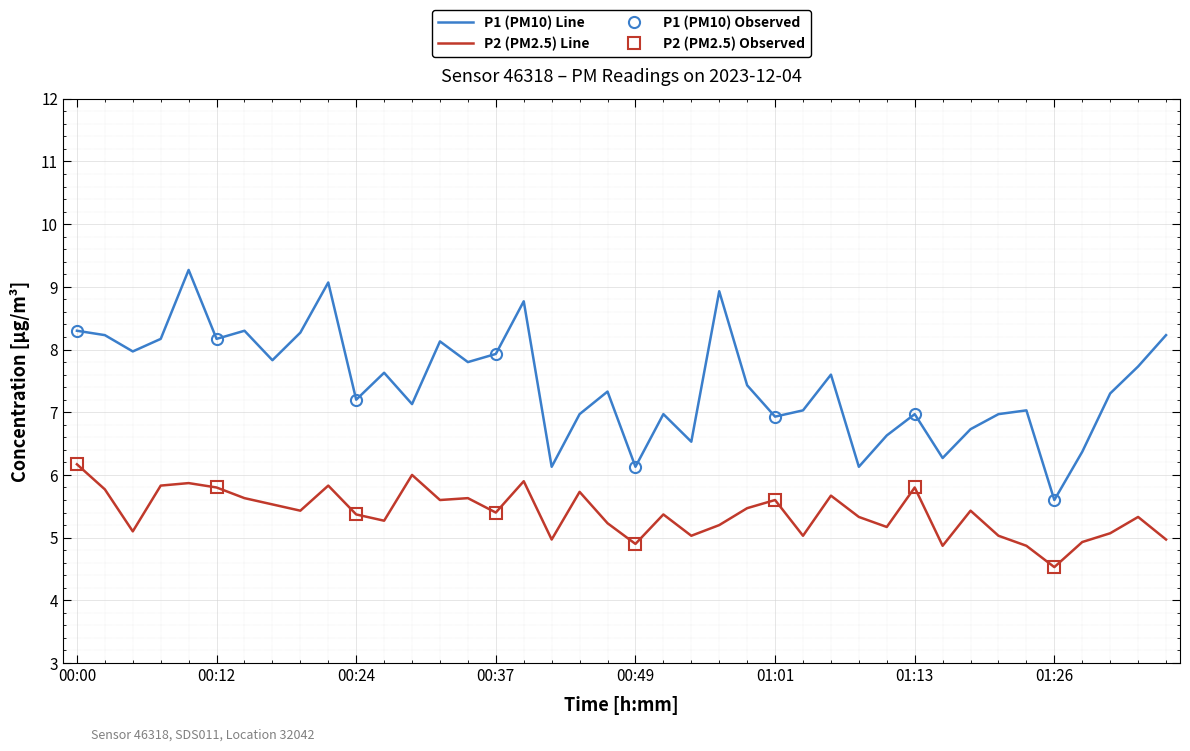

What is the greatest value displayed?

9.3